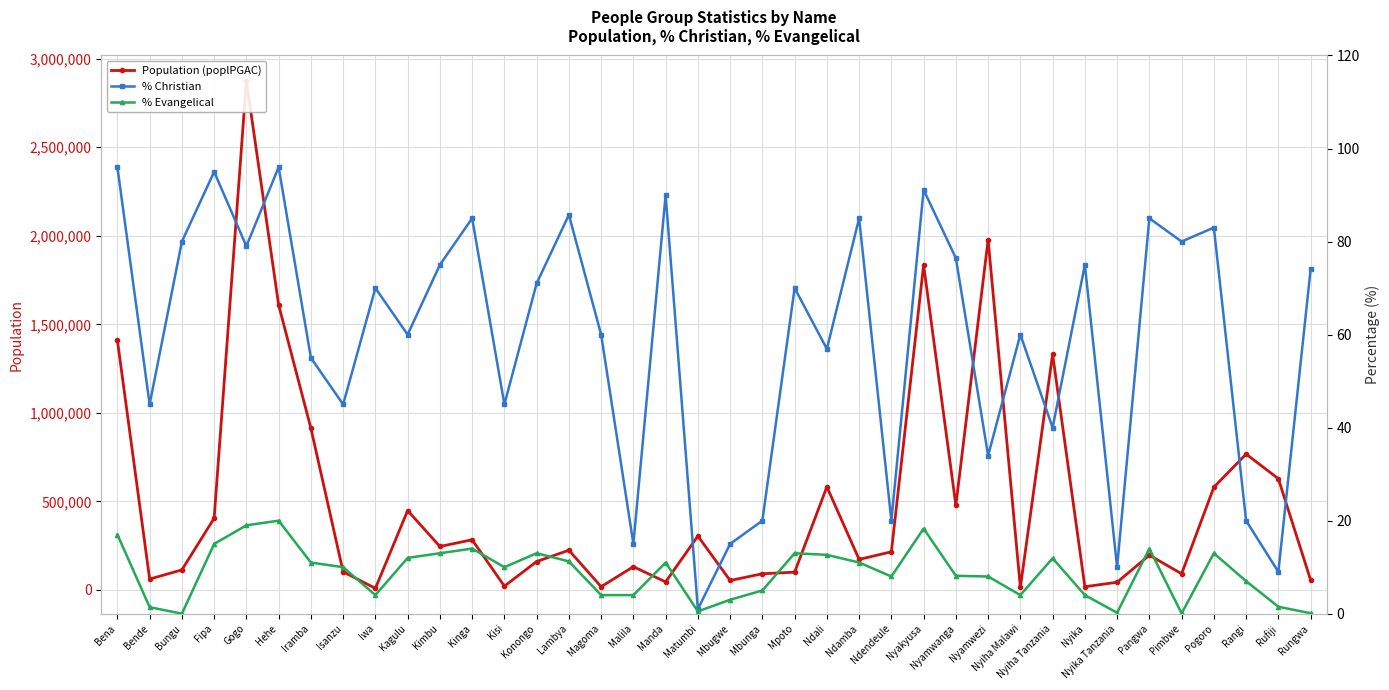

What is the label of the 14th point from the right?

Ndendeule